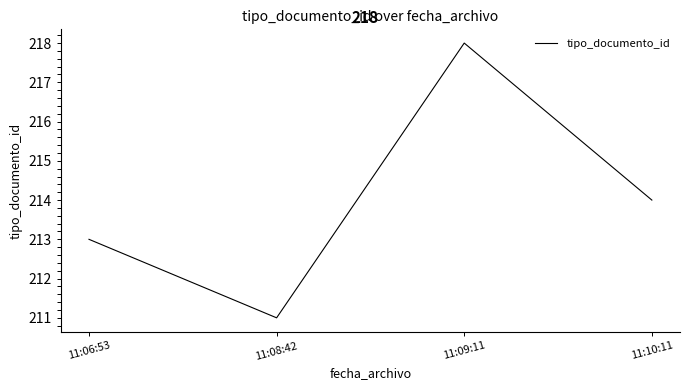

How many values are below 214?

2